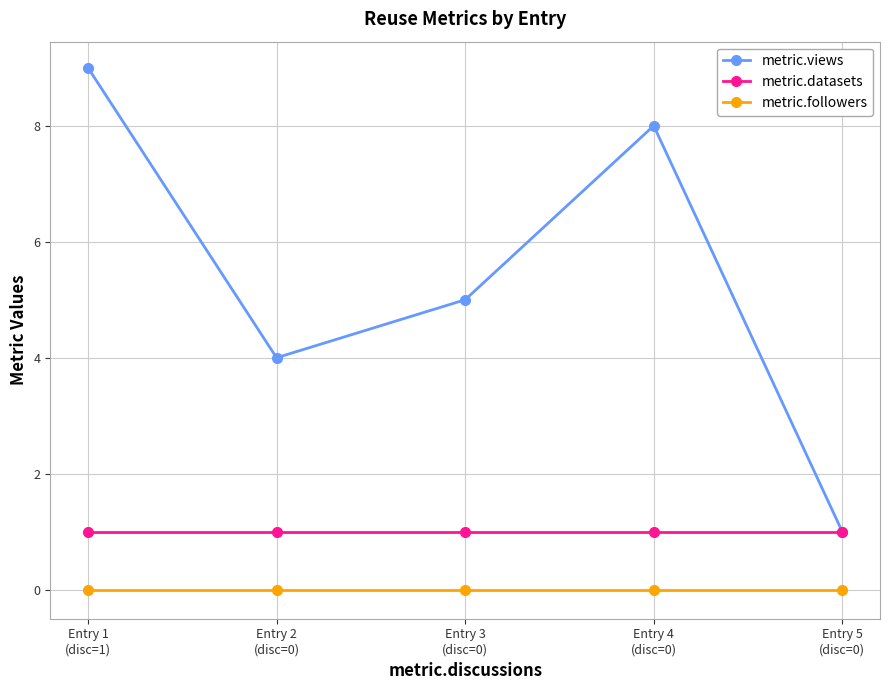

True or false: metric.followers and metric.views intersect in this chart.

False